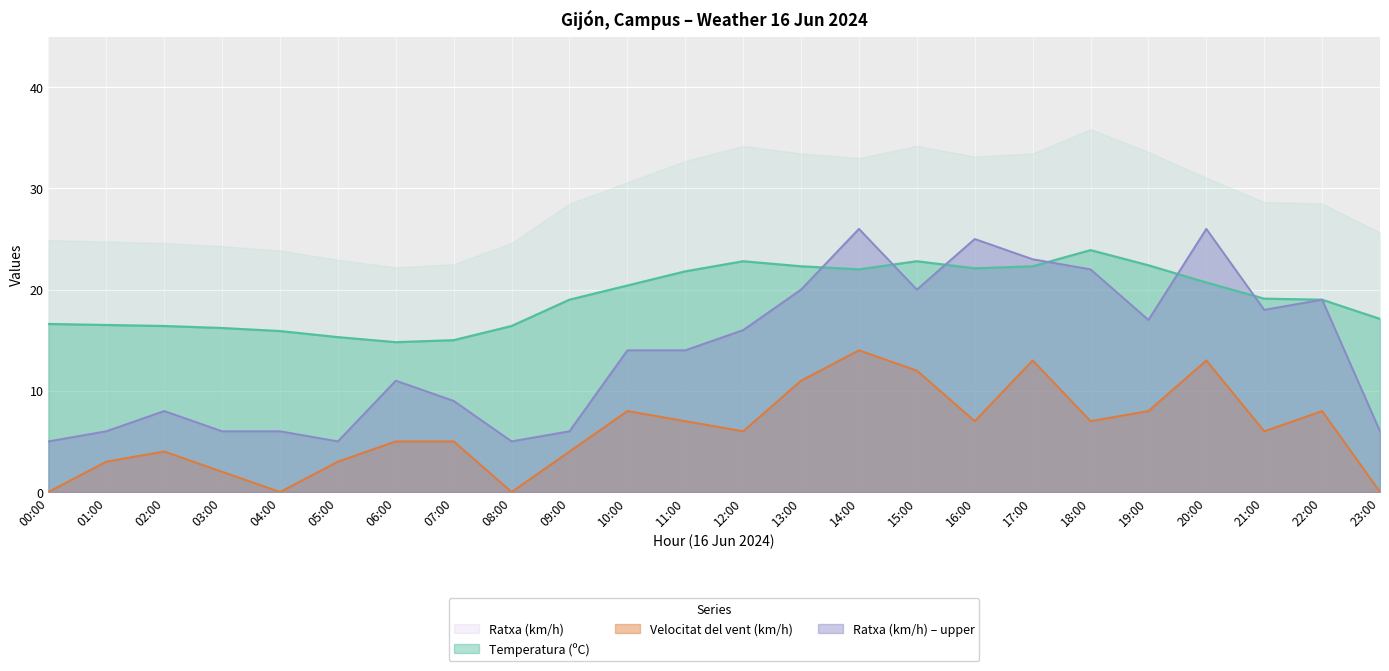

Which series has the largest total across all categories?

Temperatura (ºC)